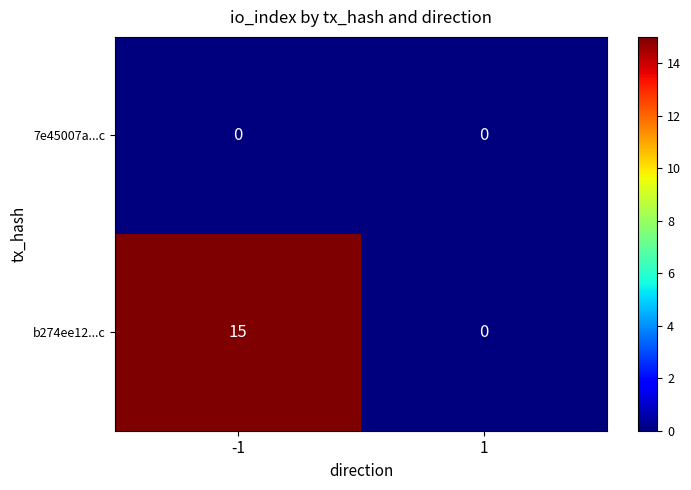

Reading right to left, what are all the values shown in this chart?

7e45007a...c: 0	0
b274ee12...c: 0	15